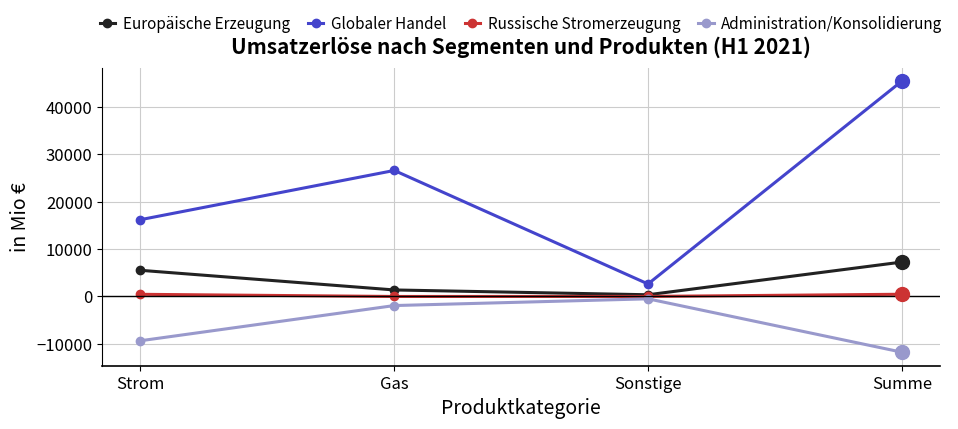

Read the Europäische Erzeugung value at Summe, to the nearest 50.

7250